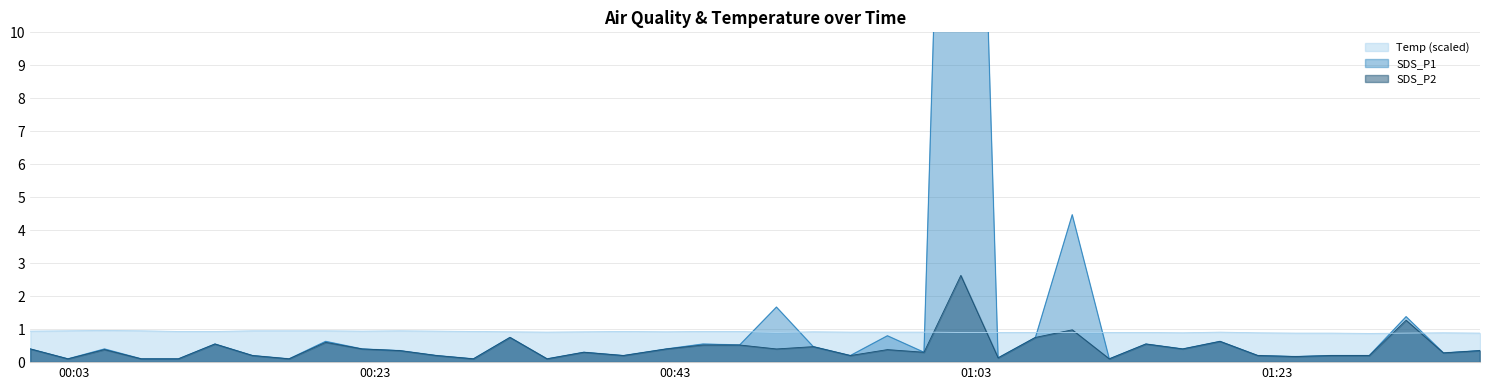

At which category is the sum across all series the highest?

2023/10/18 01:01:59